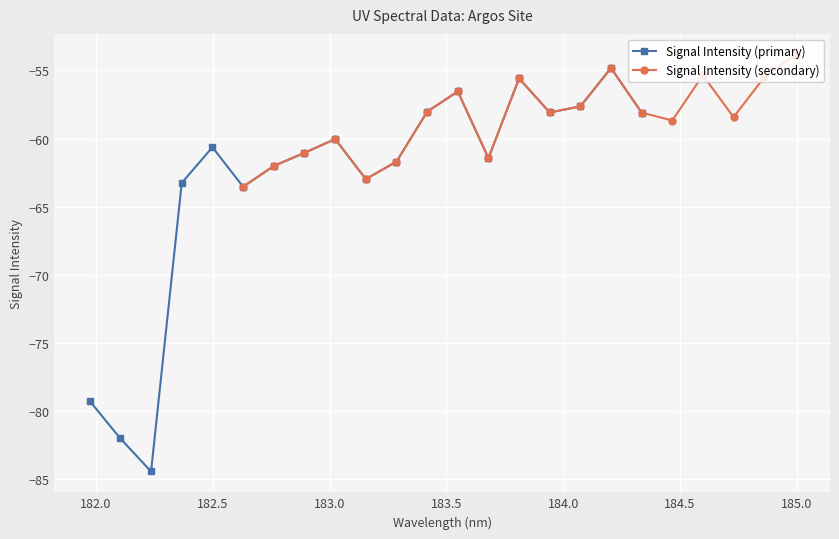

How many data points in Signal Intensity (primary) are less than -61?

10